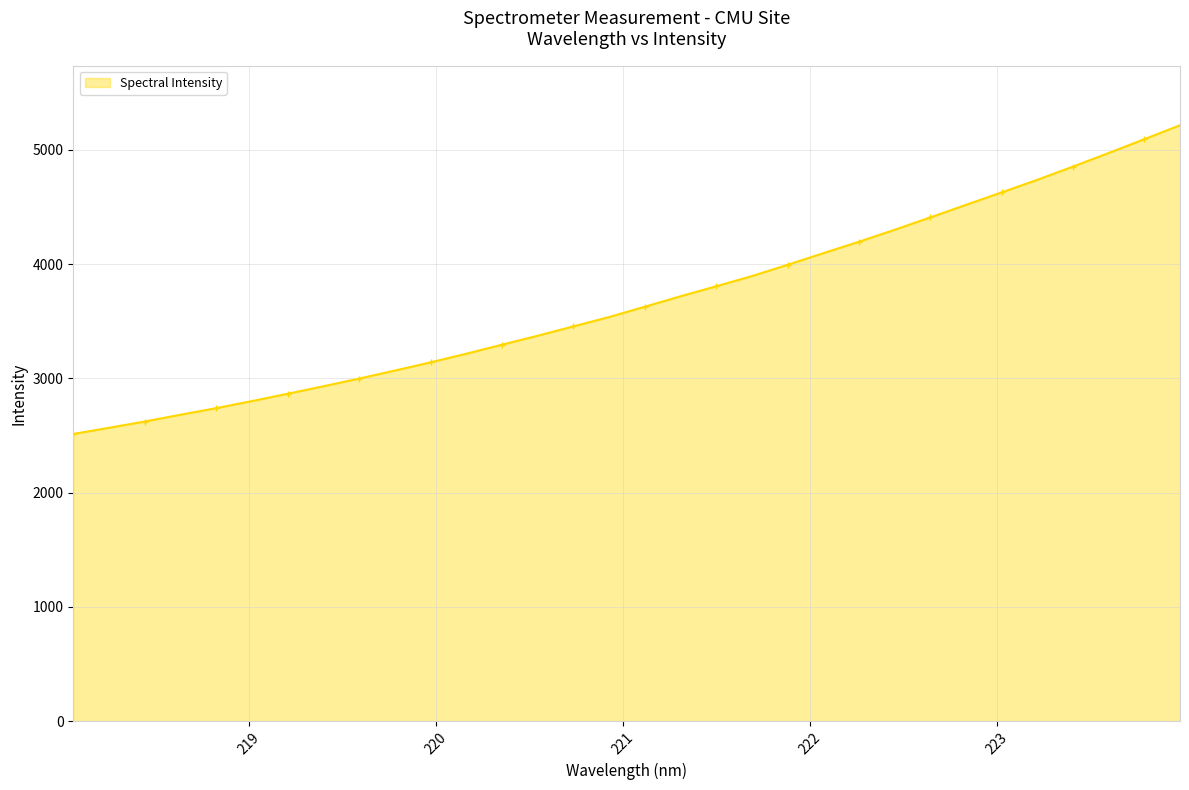

How many data points are less than 3626?

16